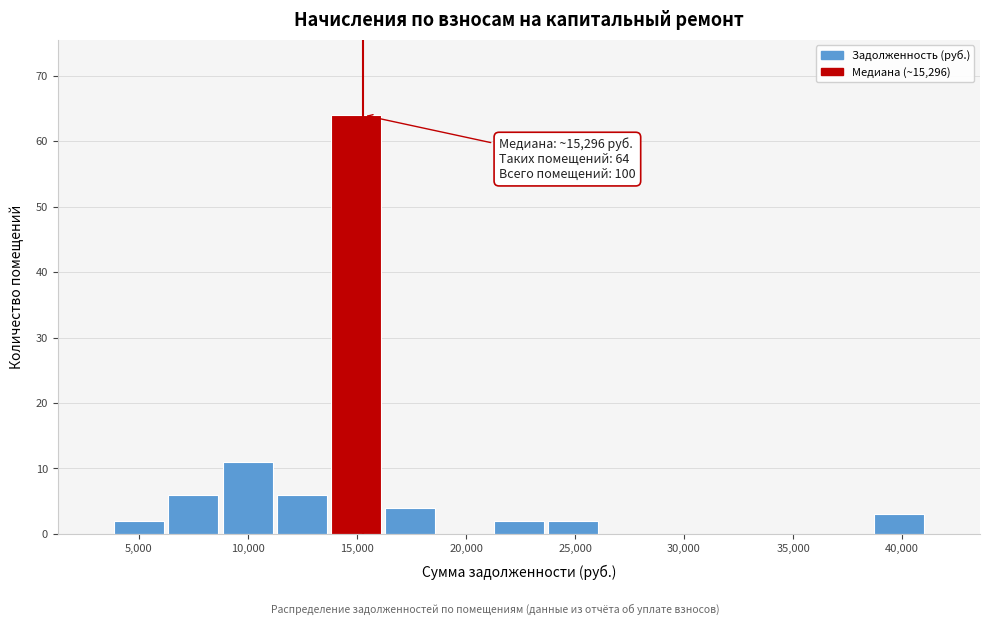

Which range on the x-axis has the tallest bar?

13500 to 16000